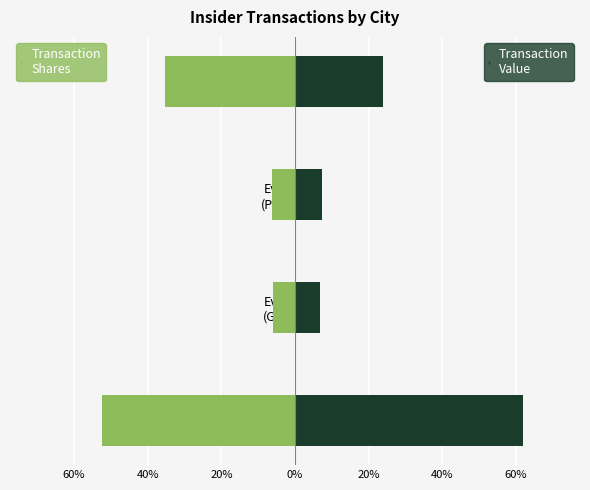

Reading left to right, extract all data points from this chart.

Transaction Shares: -52.5	-5.9	-6.3	-35.2
Transaction Value: 61.9	6.9	7.3	23.9